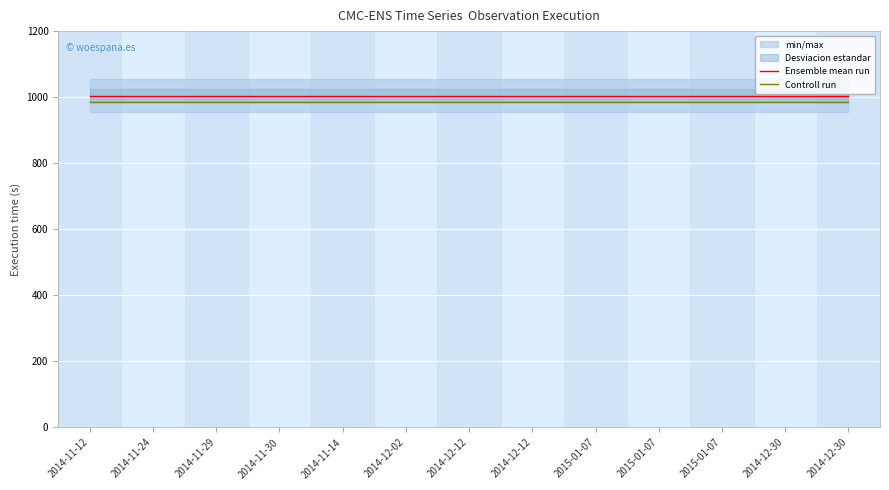

At how many categories does at least one series exceed 986?

13